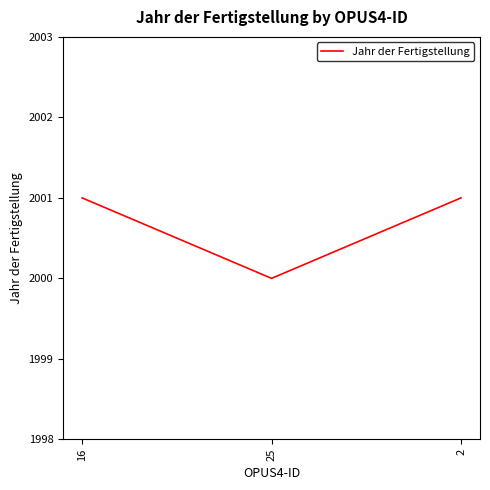

Reading left to right, list all the values displayed in this chart.

2001	2000	2001